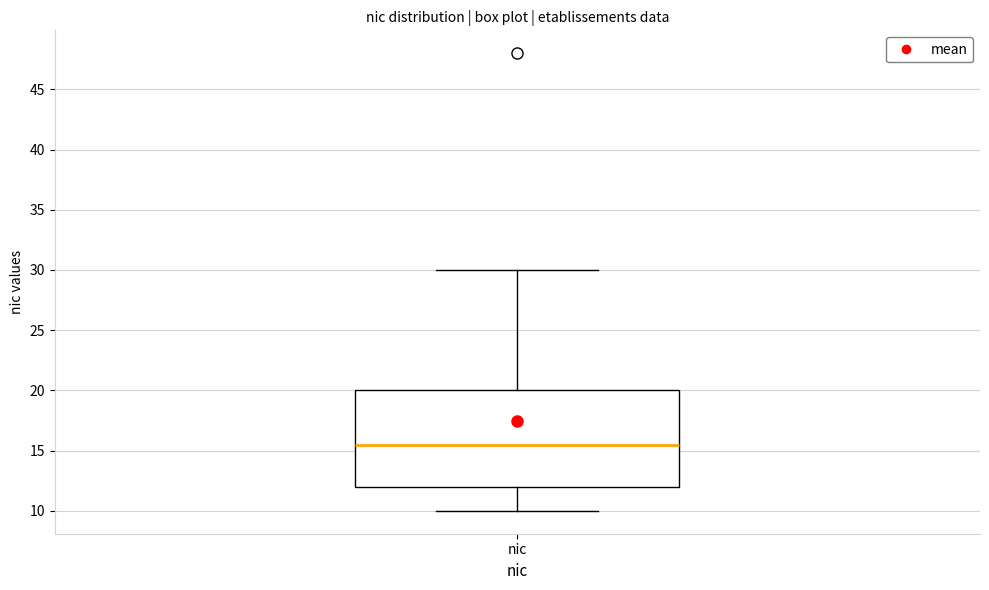

Transcribe this box plot: give where the median line is, the range the box spans, and where the two whiskers end, as read against the y-axis. The values are not printed on the chart, so give them approximately, as read against the axis.

median 15.5, box 12.0 to 20.0, whiskers 10.0 to 30.0